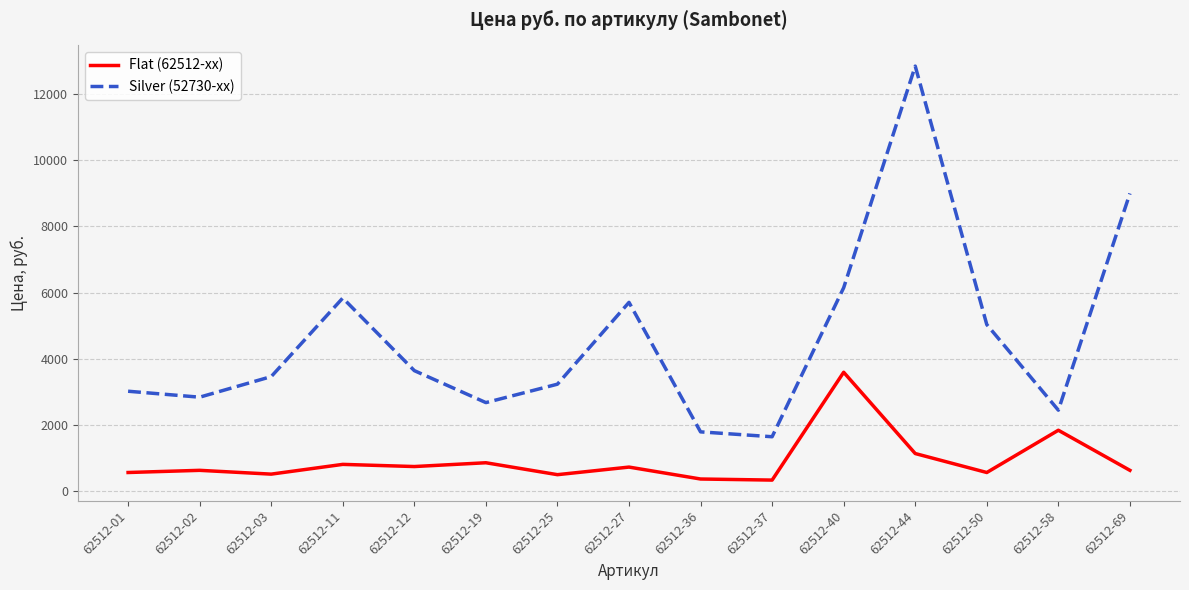

At 62512-50, list the series in order from smallest to largest.

Flat (62512-xx), Silver (52730-xx)